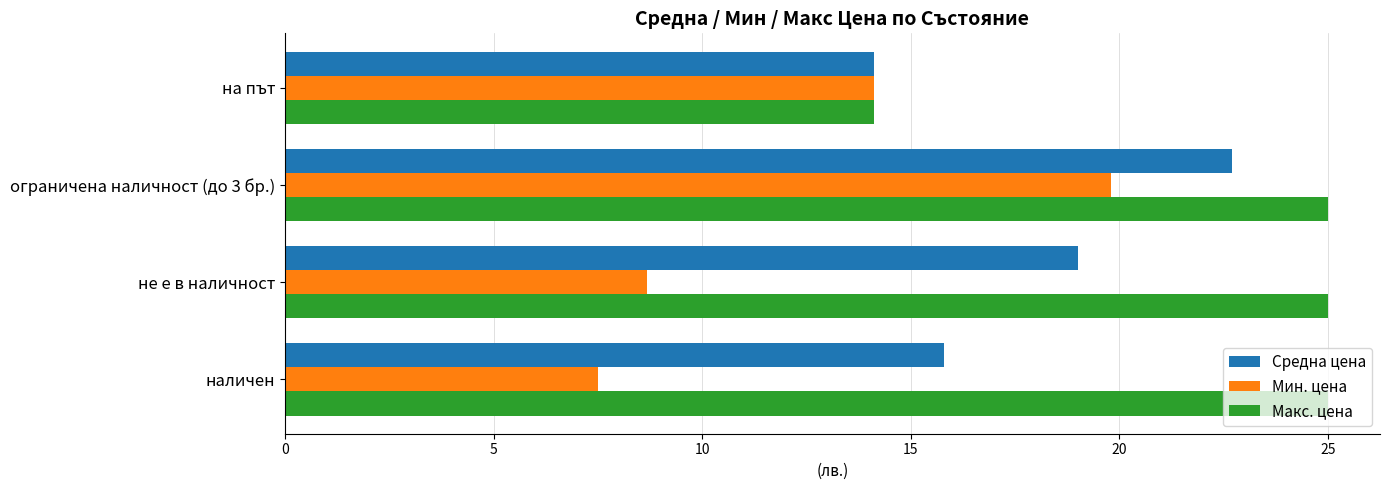

At which label is Средна цена closest to 18?

не е в наличност